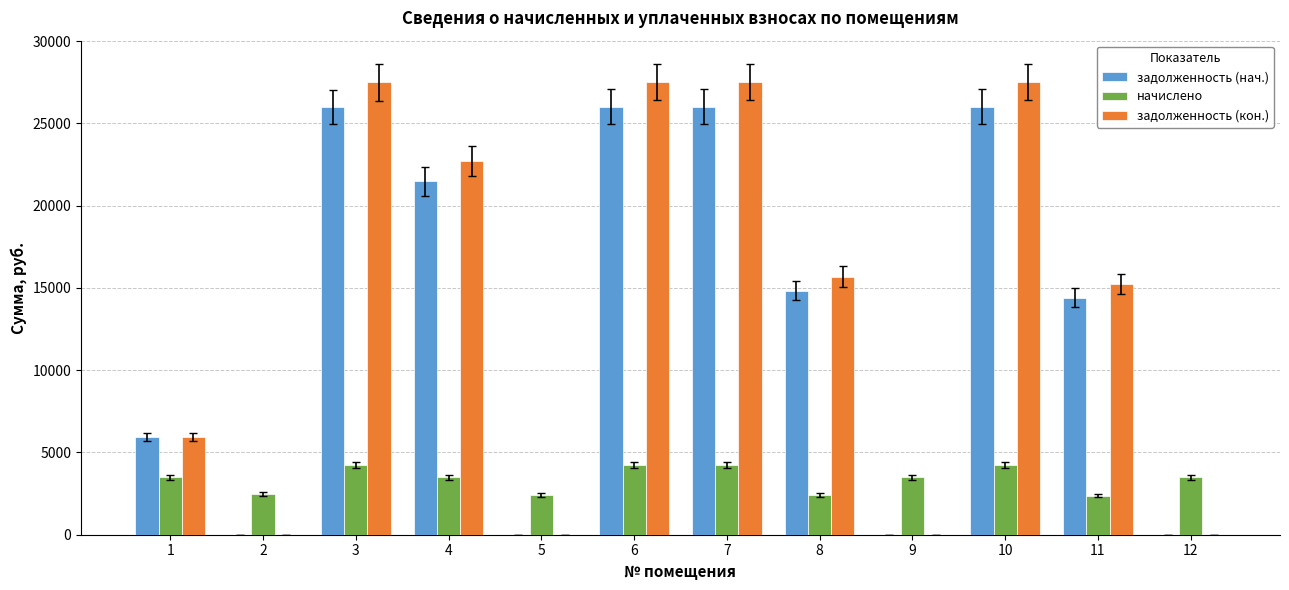

The value of начислено at 2 is 2473.0. True or false?

True